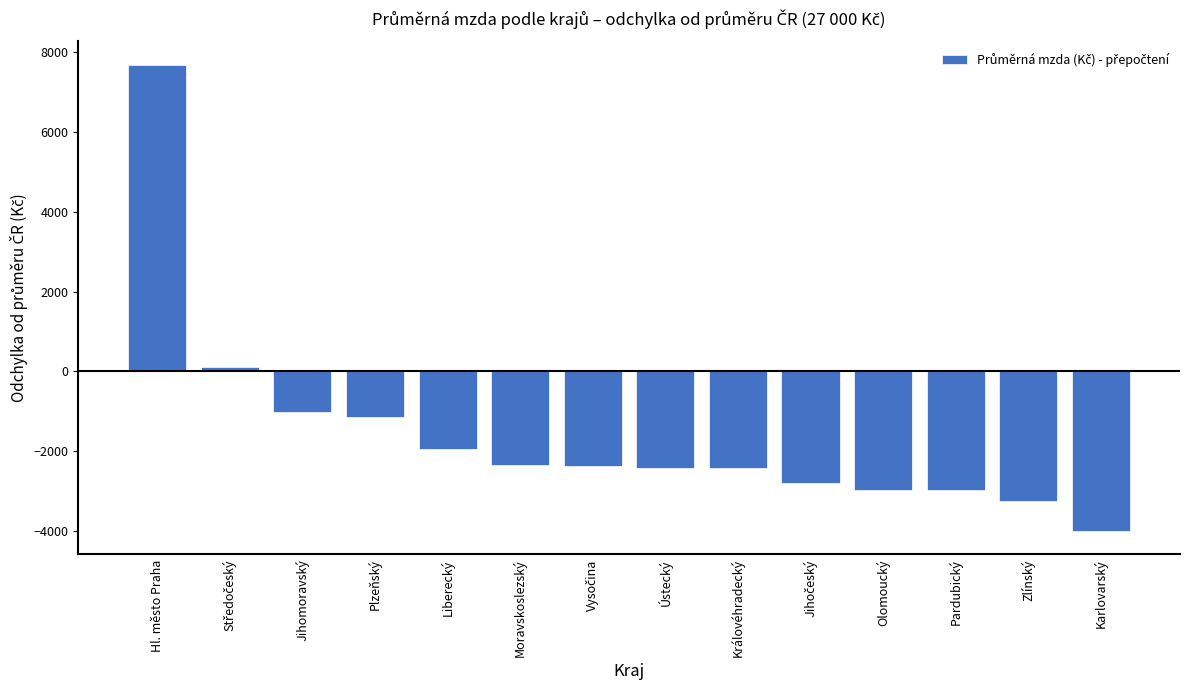

What is the difference between the maximum and minimum values?

11687